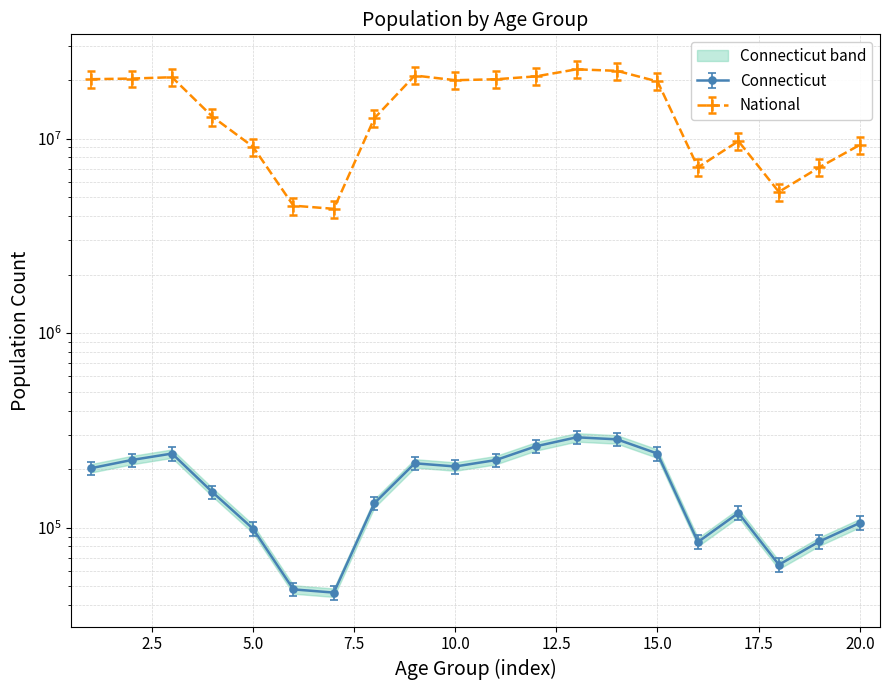

Is this an area chart (filled region under the line)?

No